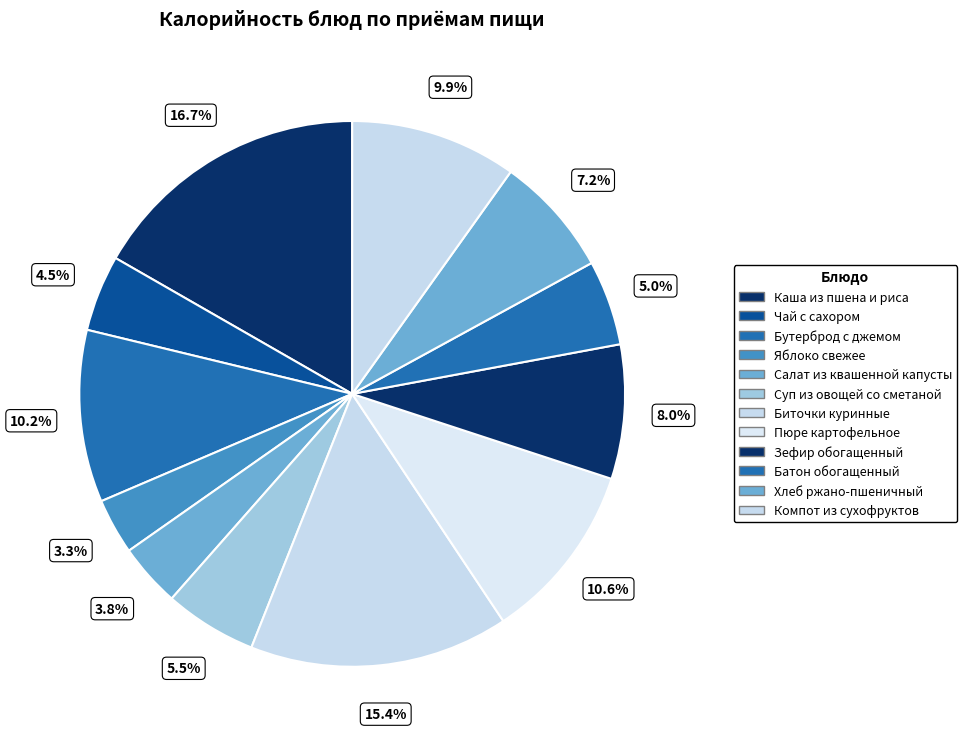

How much of the chart is everything except Суп из овощей со сметаной?

94.5%